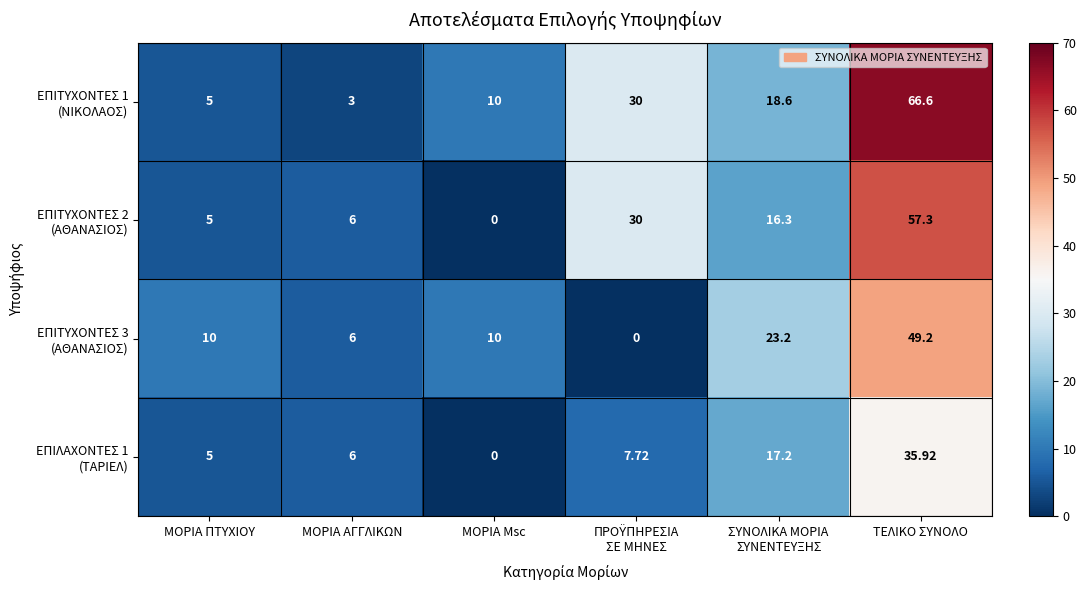

Which label corresponds to the largest value in the chart?

ΤΕΛΙΚΟ ΣΥΝΟΛΟ